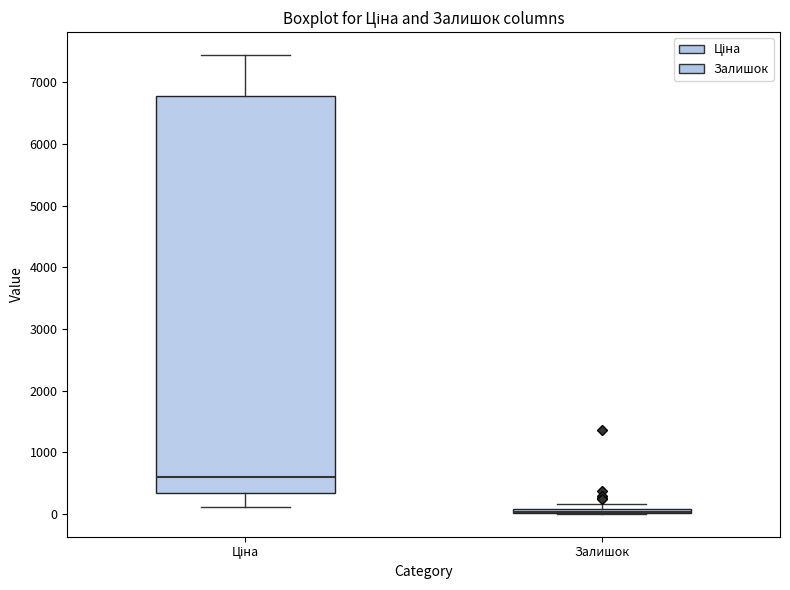

Where does the median line of the box for Ціна sit on the y-axis? The values are not printed on the chart, so give them approximately, as read against the axis.

600